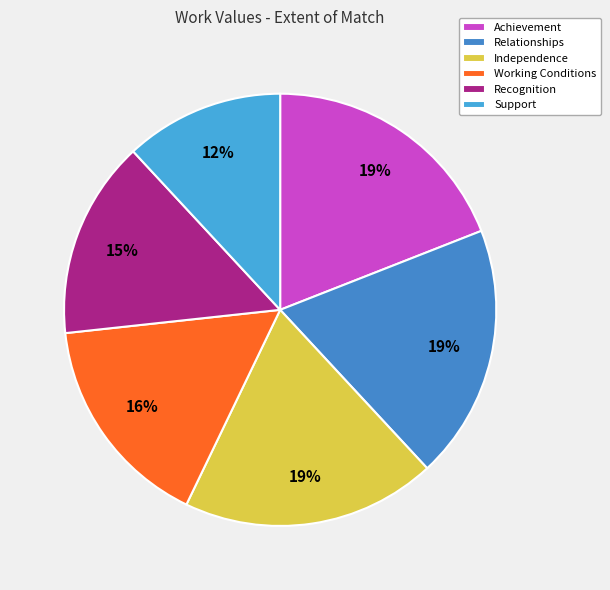

What percentage is the Support slice, to the nearest percent?

12%